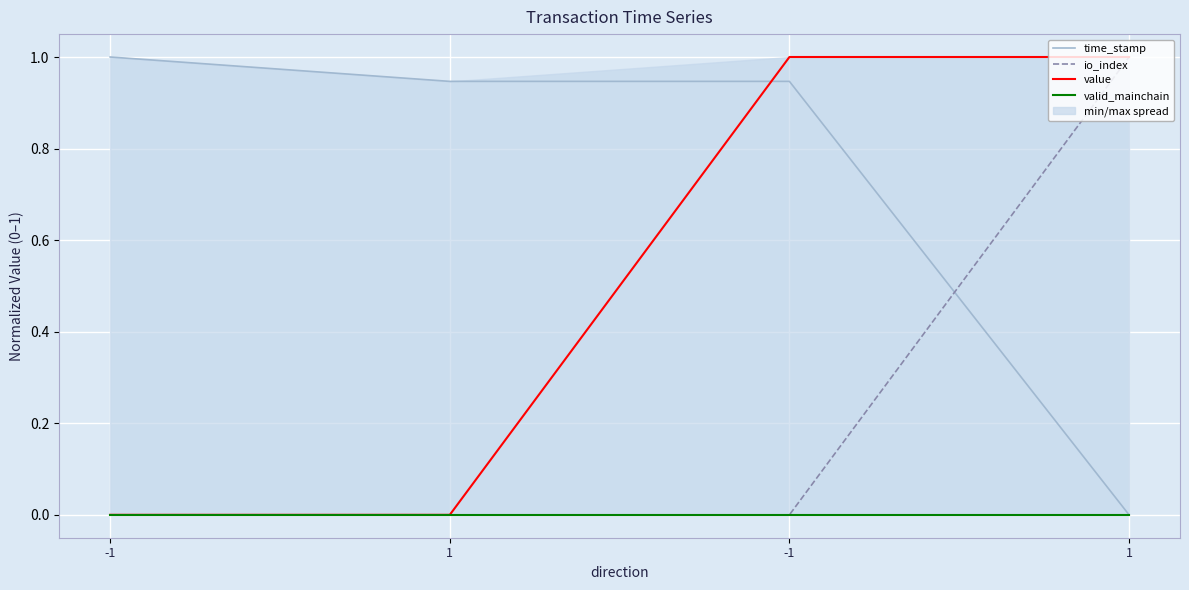

Which has a higher value, -1 or -1?

-1